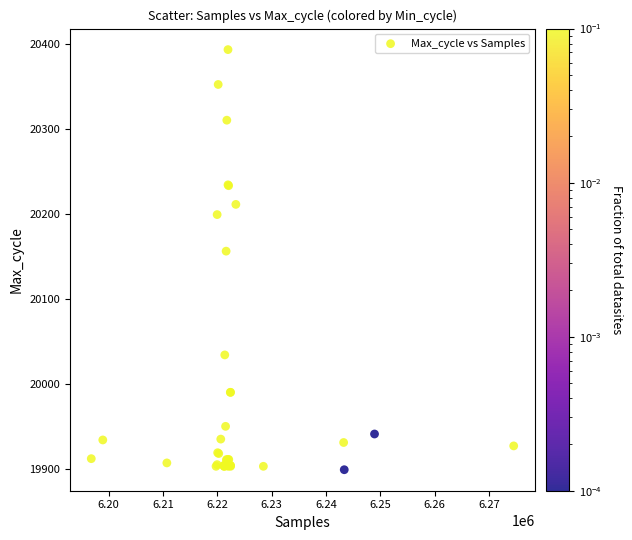

What Y value in the scatter plot is closest to 20146?

20156